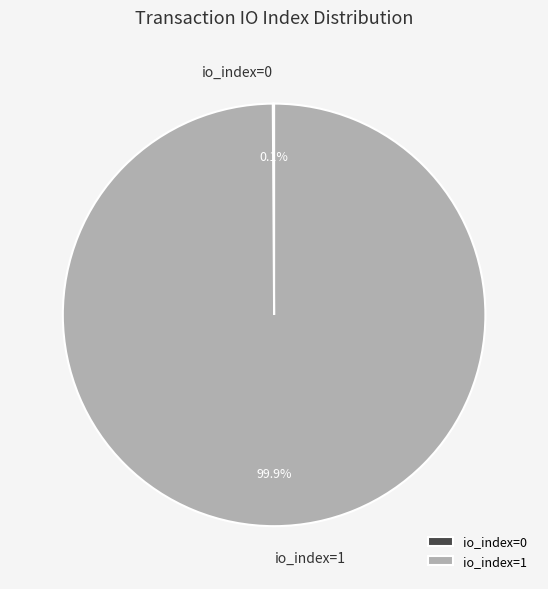

Which category has the biggest portion of the pie?

io_index=1